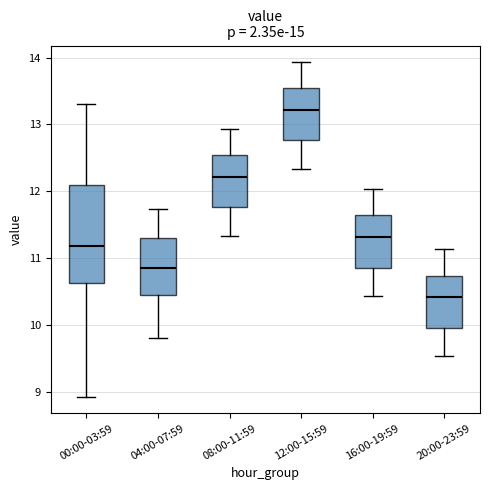

Comparing the boxes themselves (not the whiskers), which one is the tallest?

00:00-03:59